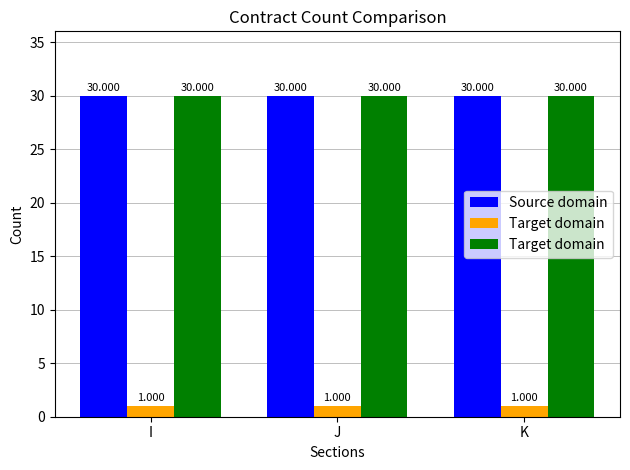

The value of Target domain (green) at J is 1. True or false?

False